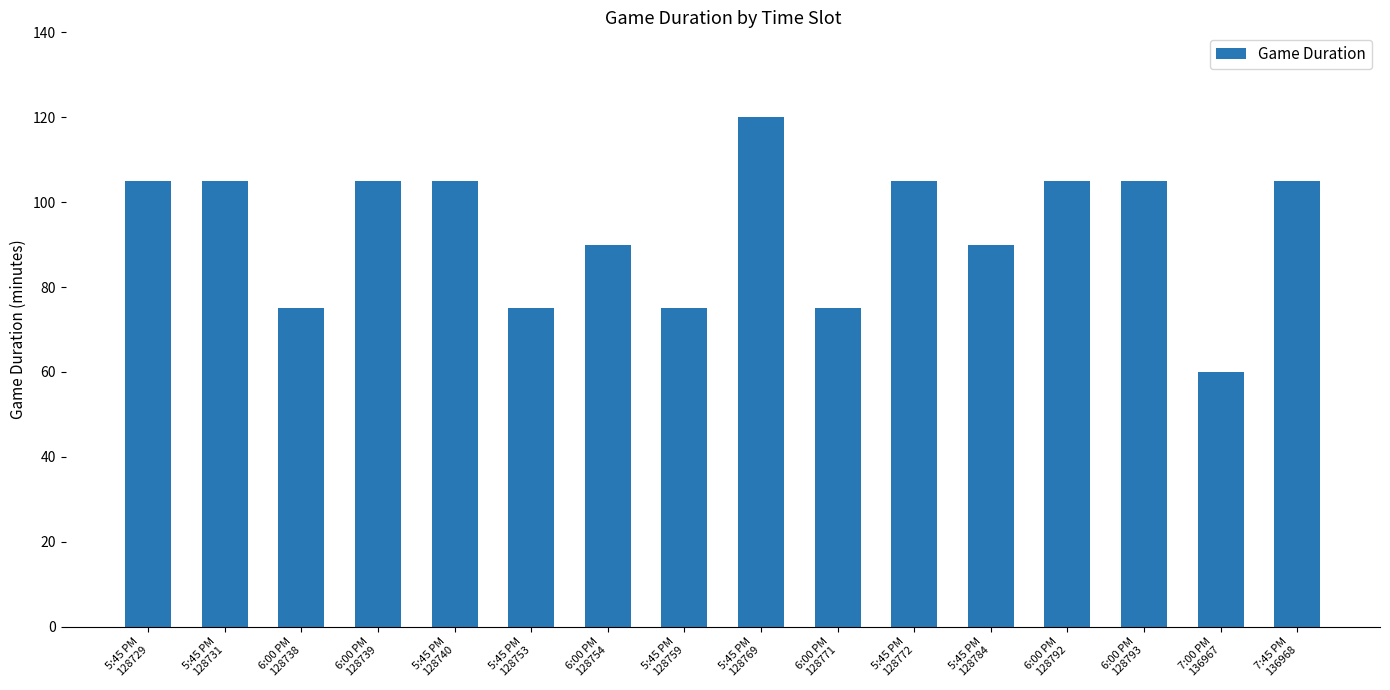

What is the smallest value displayed?

60